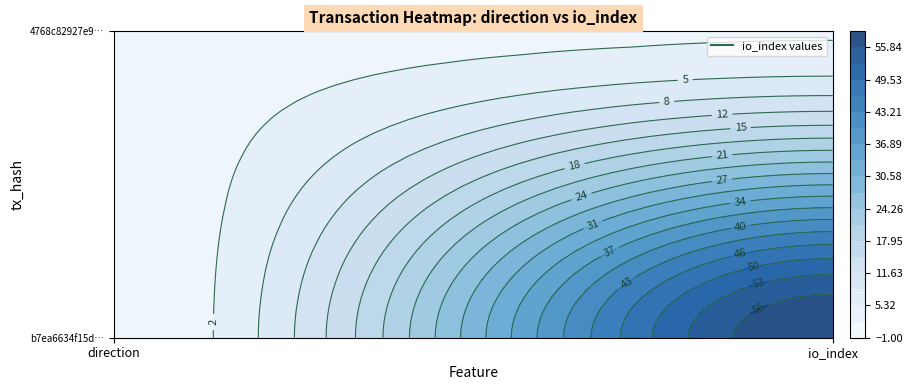

What is the smallest value displayed?

-1